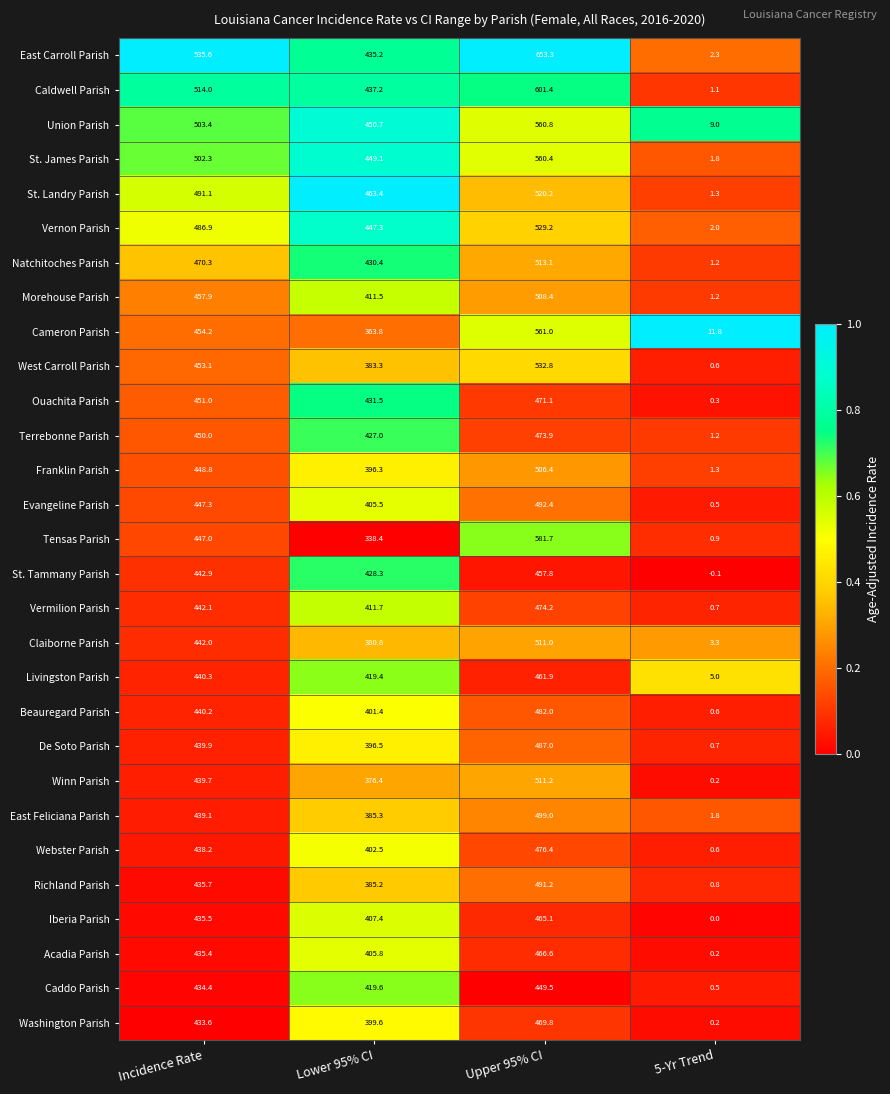

What is the difference between the second highest and minimum values in the Ouachita Parish series?

450.7